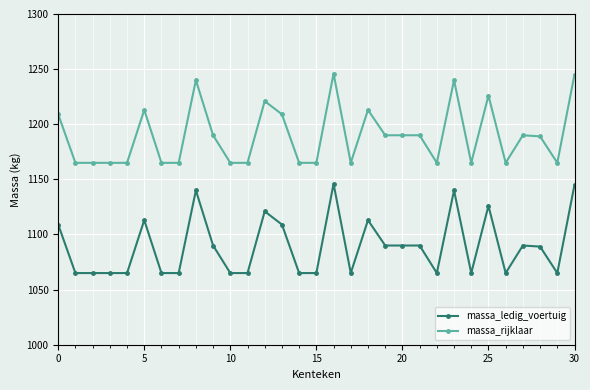

True or false: massa_rijklaar and massa_ledig_voertuig intersect in this chart.

False